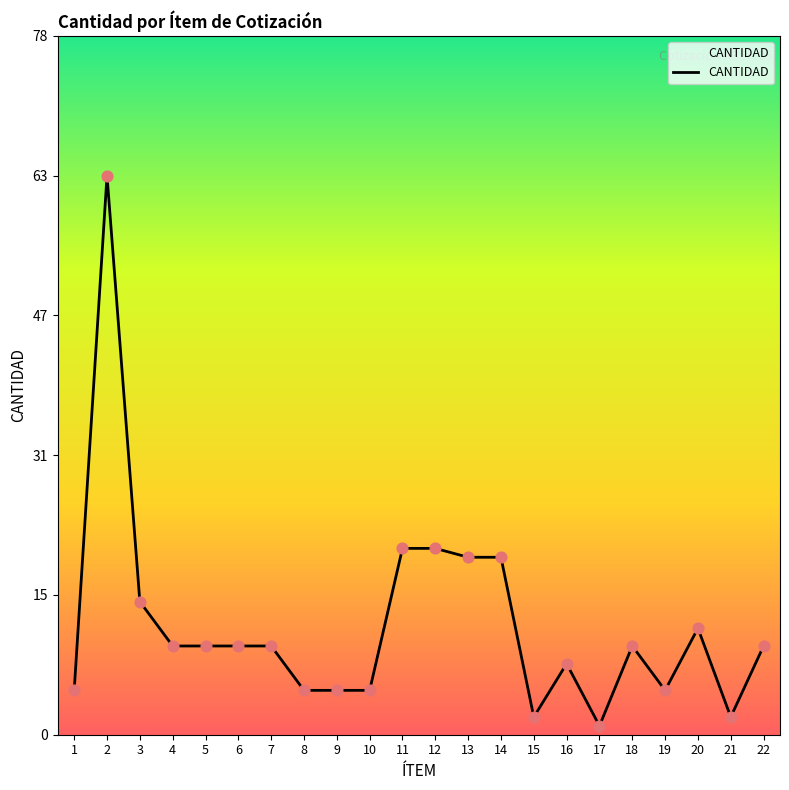

What is the change in value from 6 to 11?

+11